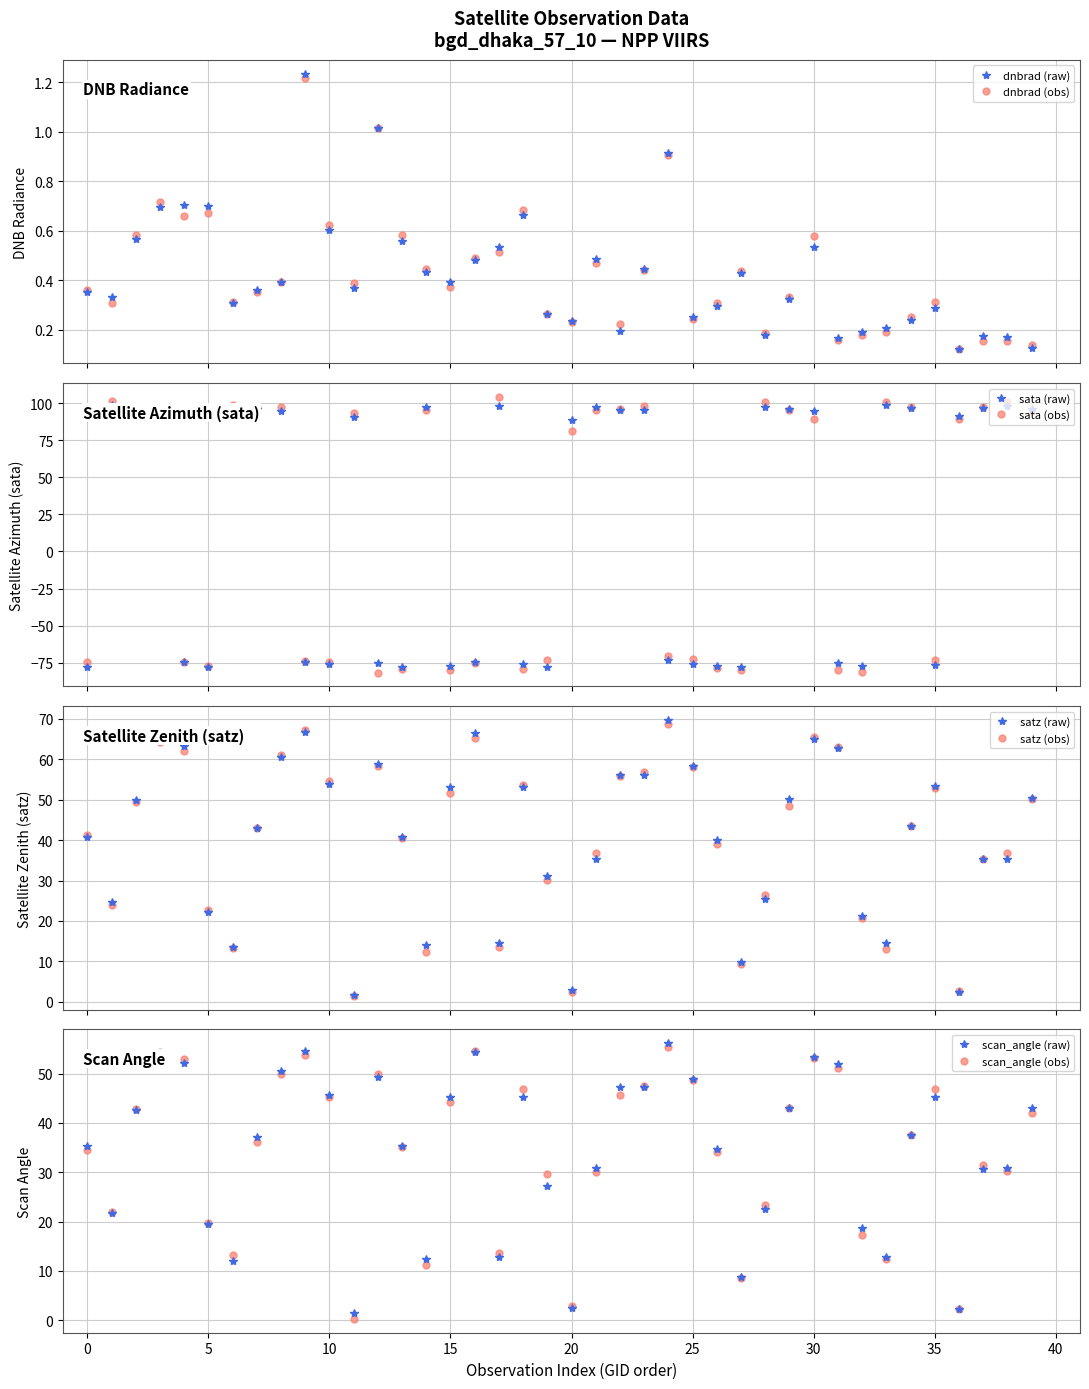

What is the value of the satz (obs) point at the 25th from the left?

68.8